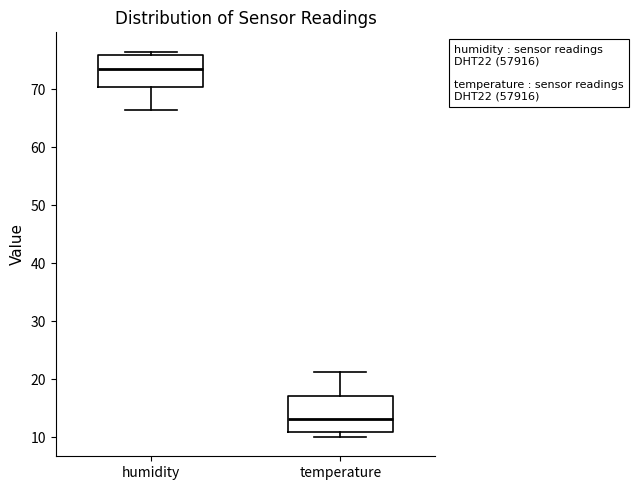

Where is the lower edge of the box for humidity on the y-axis? The values are not printed on the chart, so give them approximately, as read against the axis.

70